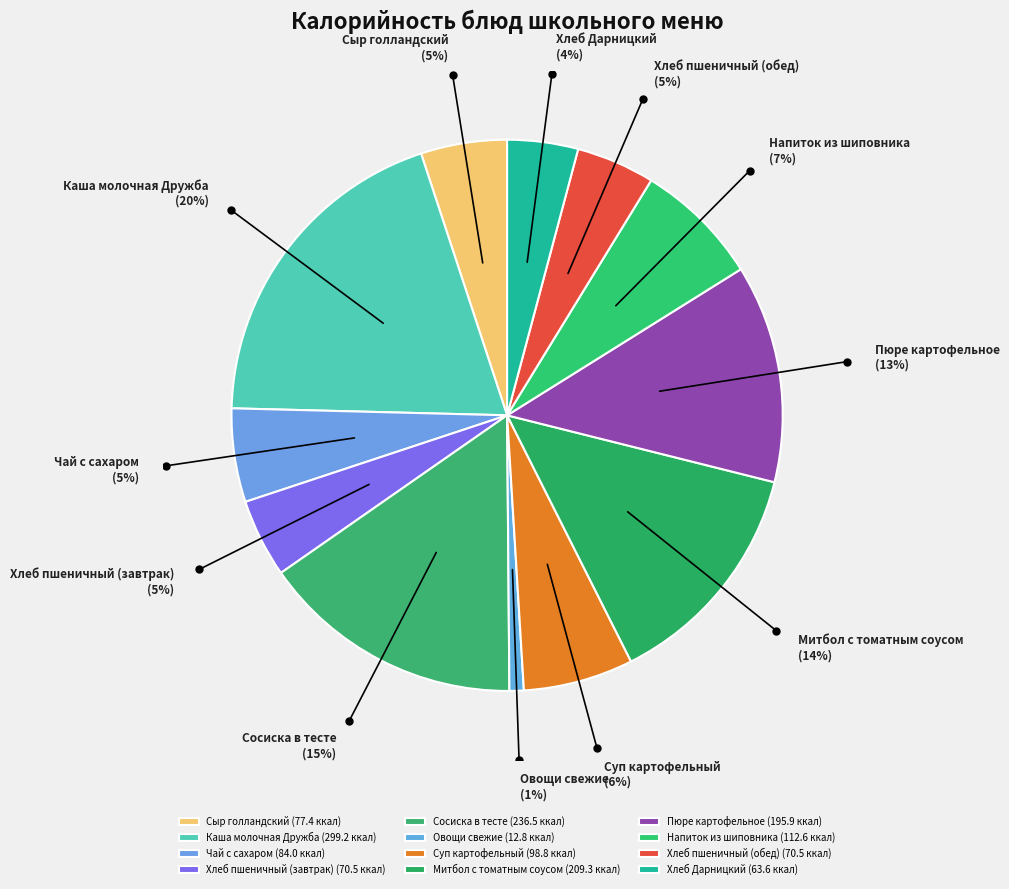

How many segments does this pie chart have?

12